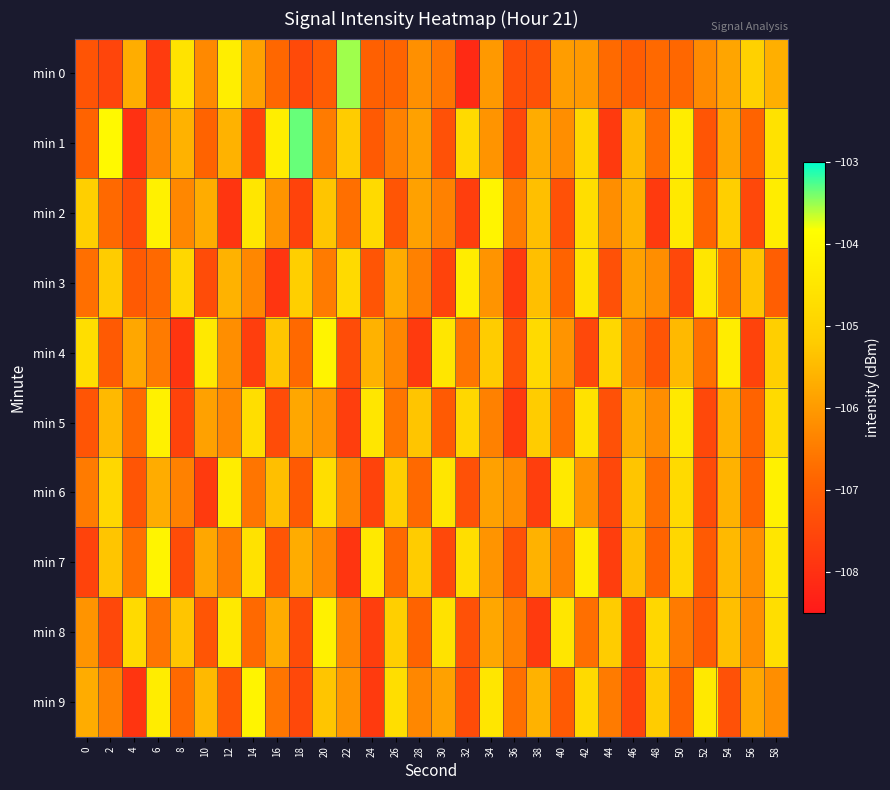

Reading left to right, extract all data points from this chart.

min 0: 0=-107.2	2=-107.6	4=-105.7	6=-107.8	8=-104.6	10=-106.3	12=-104.3	14=-105.9	16=-106.8	18=-107.5	20=-107.0	22=-103.5	24=-107.0	26=-106.9	28=-106.2	30=-106.6	32=-108.1	34=-106.0	36=-107.3	38=-107.3	40=-105.9	42=-106.0	44=-106.8	46=-107.0	48=-106.8	50=-106.8	52=-106.3	54=-105.8	56=-105.0	58=-105.7
min 1: 0=-106.9	2=-104.0	4=-108.0	6=-106.3	8=-105.6	10=-106.9	12=-105.6	14=-107.6	16=-104.3	18=-103.3	20=-106.5	22=-105.2	24=-107.1	26=-106.4	28=-105.9	30=-107.3	32=-104.8	34=-106.1	36=-107.5	38=-105.7	40=-106.2	42=-104.9	44=-107.8	46=-105.5	48=-106.7	50=-104.3	52=-107.2	54=-105.8	56=-106.9	58=-104.6
min 2: 0=-105.1	2=-106.8	4=-107.4	6=-104.2	8=-106.3	10=-105.7	12=-107.9	14=-104.5	16=-106.1	18=-107.6	20=-105.3	22=-106.7	24=-104.8	26=-107.2	28=-105.9	30=-106.4	32=-107.7	34=-104.1	36=-106.5	38=-105.4	40=-107.3	42=-104.7	44=-106.2	46=-105.6	48=-107.8	50=-104.4	52=-106.9	54=-105.1	56=-107.5	58=-104.3
min 3: 0=-106.7	2=-105.2	4=-107.1	6=-106.8	8=-104.9	10=-107.4	12=-105.6	14=-106.3	16=-107.9	18=-105.1	20=-106.5	22=-104.8	24=-107.2	26=-105.7	28=-106.4	30=-107.6	32=-104.3	34=-106.1	36=-107.8	38=-105.4	40=-106.9	42=-104.6	44=-107.3	46=-105.9	48=-106.2	50=-107.5	52=-104.5	54=-106.7	56=-105.3	58=-107.0
min 4: 0=-104.7	2=-107.1	4=-105.8	6=-106.5	8=-107.9	10=-104.4	12=-106.2	14=-107.7	16=-105.3	18=-106.8	20=-104.1	22=-107.4	24=-105.6	26=-106.3	28=-107.8	30=-104.5	32=-106.6	34=-105.2	36=-107.3	38=-104.8	40=-106.1	42=-107.5	44=-104.9	46=-106.4	48=-107.2	50=-105.5	52=-106.7	54=-104.3	56=-107.6	58=-105.1
min 5: 0=-107.2	2=-105.5	4=-106.8	6=-104.2	8=-107.6	10=-105.9	12=-106.3	14=-104.7	16=-107.4	18=-105.8	20=-106.1	22=-107.7	24=-104.5	26=-106.6	28=-105.3	30=-107.1	32=-104.9	34=-106.4	36=-107.8	38=-105.2	40=-106.7	42=-104.6	44=-107.3	46=-105.7	48=-106.2	50=-104.4	52=-107.5	54=-105.6	56=-106.9	58=-104.8
min 6: 0=-106.5	2=-104.9	4=-107.2	6=-105.7	8=-106.4	10=-107.8	12=-104.3	14=-106.6	16=-105.4	18=-107.1	20=-104.7	22=-106.3	24=-107.6	26=-105.1	28=-106.8	30=-104.5	32=-107.3	34=-105.9	36=-106.2	38=-107.7	40=-104.4	42=-106.1	44=-107.5	46=-105.3	48=-106.7	50=-104.8	52=-107.4	54=-105.6	56=-106.9	58=-104.2
min 7: 0=-107.6	2=-105.3	4=-106.7	6=-104.1	8=-107.4	10=-105.8	12=-106.5	14=-104.6	16=-107.2	18=-105.7	20=-106.3	22=-107.9	24=-104.4	26=-106.8	28=-105.2	30=-107.5	32=-104.7	34=-106.1	36=-107.3	38=-105.6	40=-106.4	42=-104.3	44=-107.7	46=-105.4	48=-106.9	50=-104.9	52=-107.1	54=-105.5	56=-106.2	58=-104.5
min 8: 0=-106.1	2=-107.5	4=-104.8	6=-106.6	8=-105.3	10=-107.2	12=-104.4	14=-106.8	16=-105.7	18=-107.4	20=-104.2	22=-106.3	24=-107.7	26=-105.1	28=-106.9	30=-104.6	32=-107.3	34=-105.8	36=-106.4	38=-107.8	40=-104.5	42=-106.7	44=-105.2	46=-107.6	48=-104.9	50=-106.5	52=-107.1	54=-105.4	56=-106.2	58=-104.7
min 9: 0=-105.7	2=-106.4	4=-107.9	6=-104.3	8=-106.8	10=-105.5	12=-107.2	14=-104.1	16=-106.6	18=-107.5	20=-105.3	22=-106.1	24=-107.8	26=-104.7	28=-106.3	30=-105.9	32=-107.4	34=-104.5	36=-106.7	38=-105.6	40=-107.1	42=-104.8	44=-106.5	46=-107.6	48=-105.2	50=-106.9	52=-104.4	54=-107.3	56=-105.8	58=-106.2